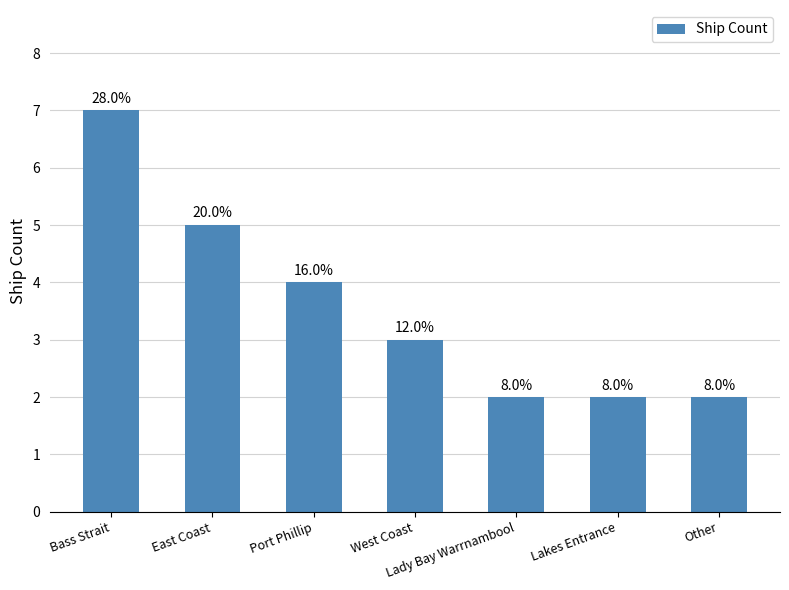

The chart shows a value of 5 at East Coast. True or false?

True